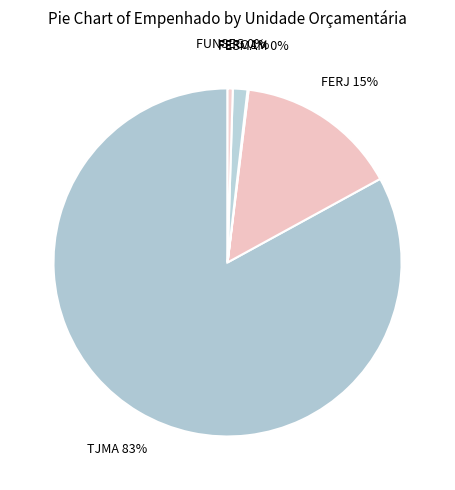

To the nearest percent, what is the difference between the largest and smallest slice percentages?

83%